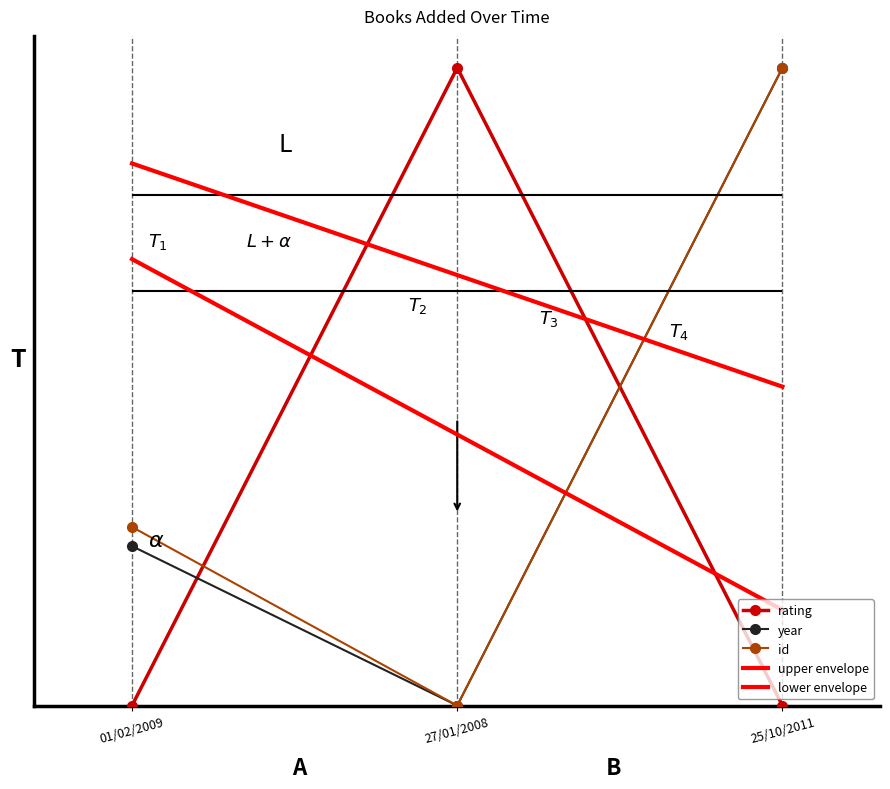

Reading left to right, extract all data points from this chart.

rating: 0.0	1.0	0.0
year: 0.2	0.0	1.0
id: 0.3	0.0	1.0